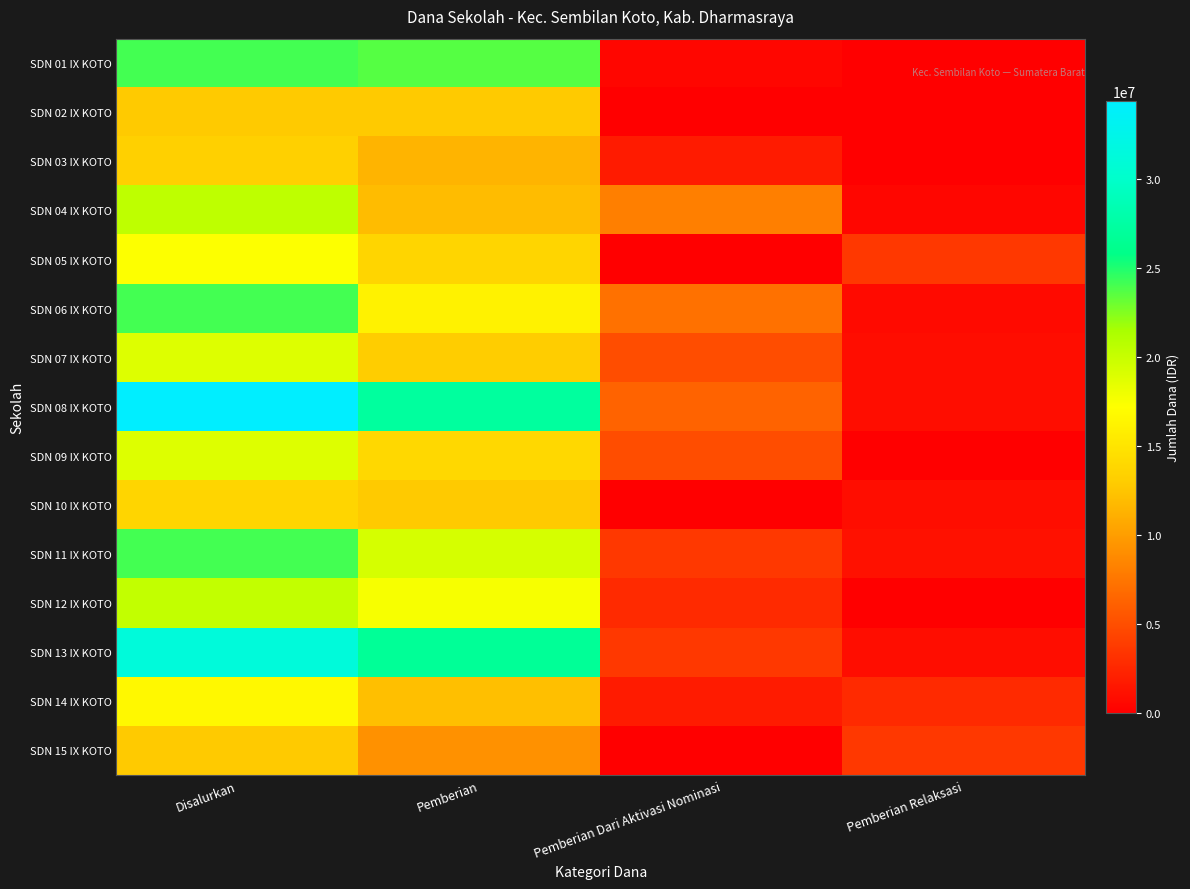

Which category has the highest value across all series?

Disalurkan